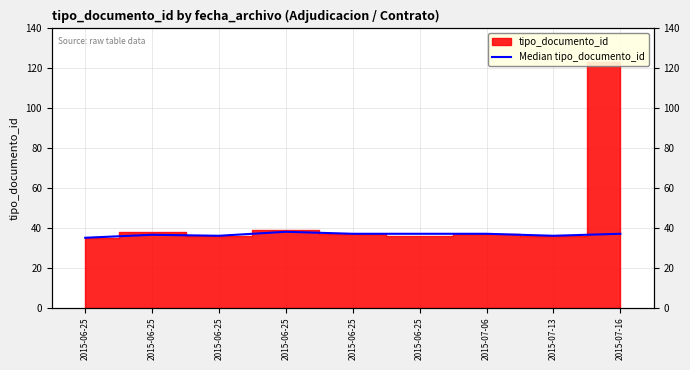

At which label is the value closest to 36?

2015-06-25